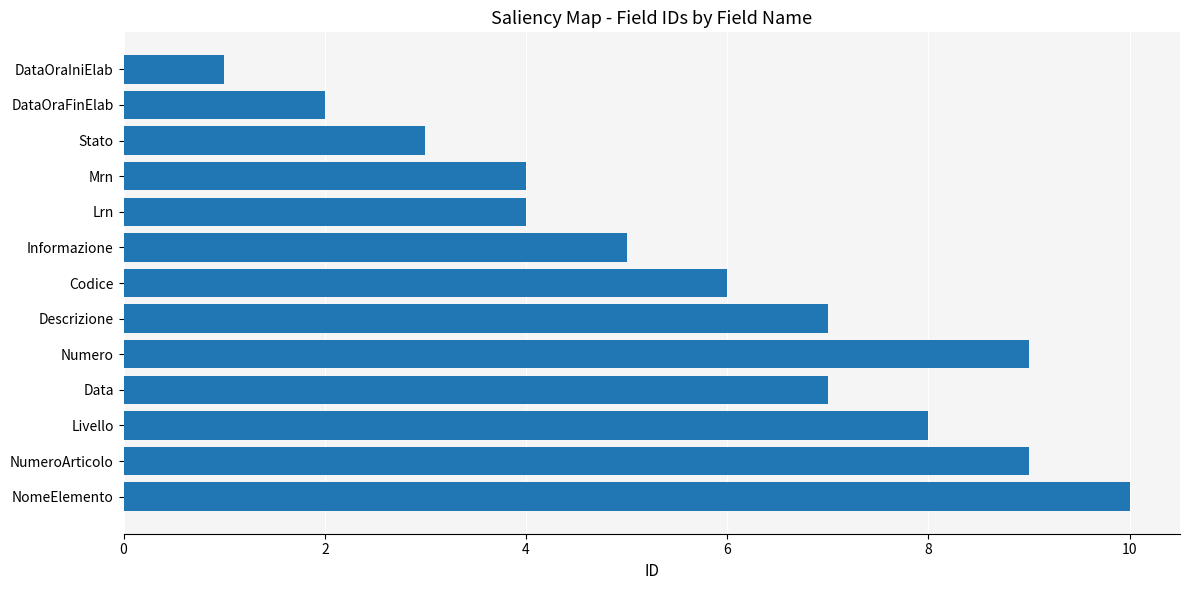

Reading top to bottom, extract all data points from this chart.

1	2	3	4	4	5	6	7	9	7	8	9	10